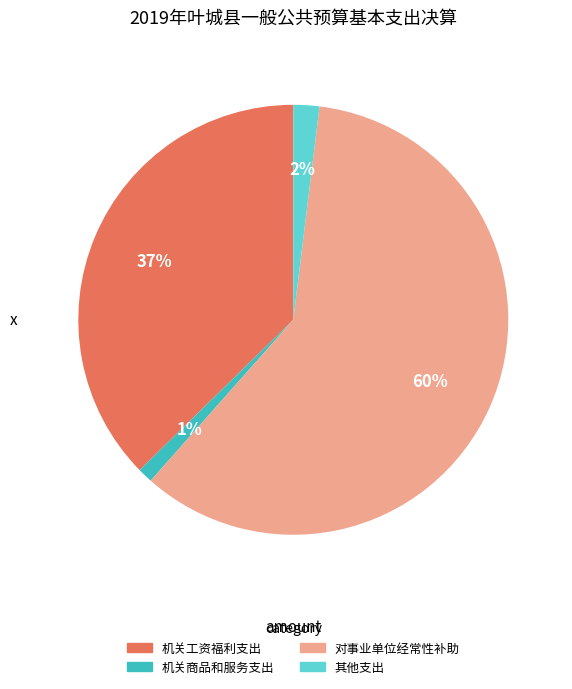

To the nearest percent, what is the average slice percentage?

25%